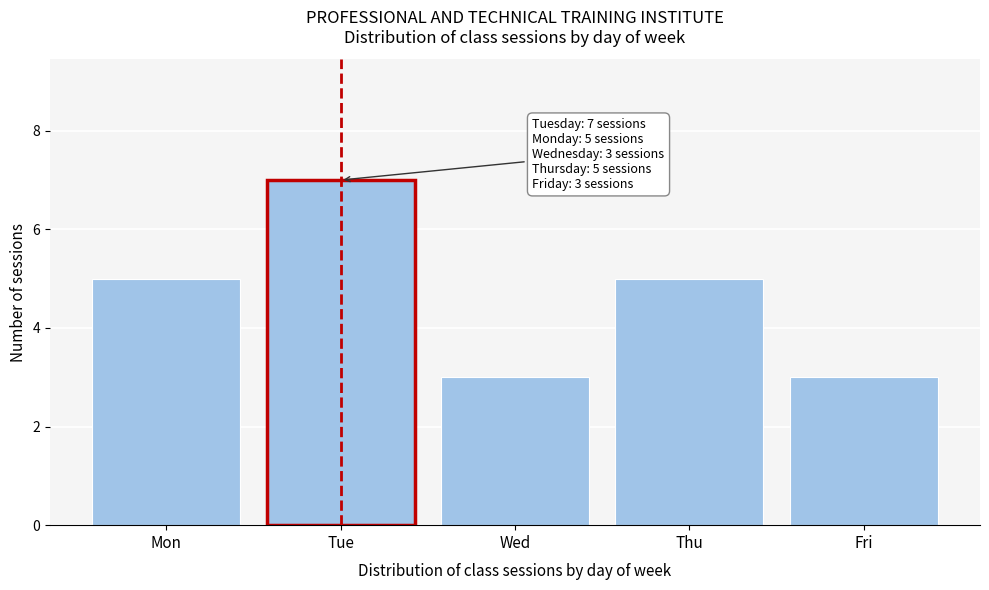

Reading left to right, list all the values displayed in this chart.

Mon=5	Tue=7	Wed=3	Thu=5	Fri=3